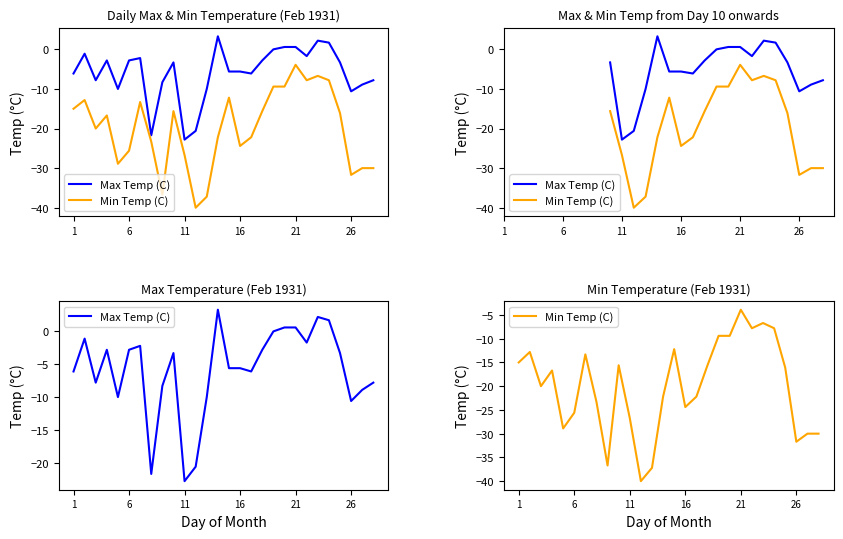

Is it true that Max Temp (C) equals -10.9 at 11?

False